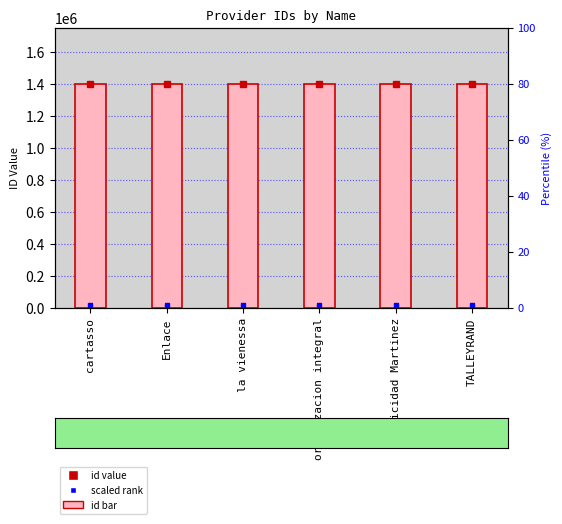

What is the greatest value displayed?

1400013